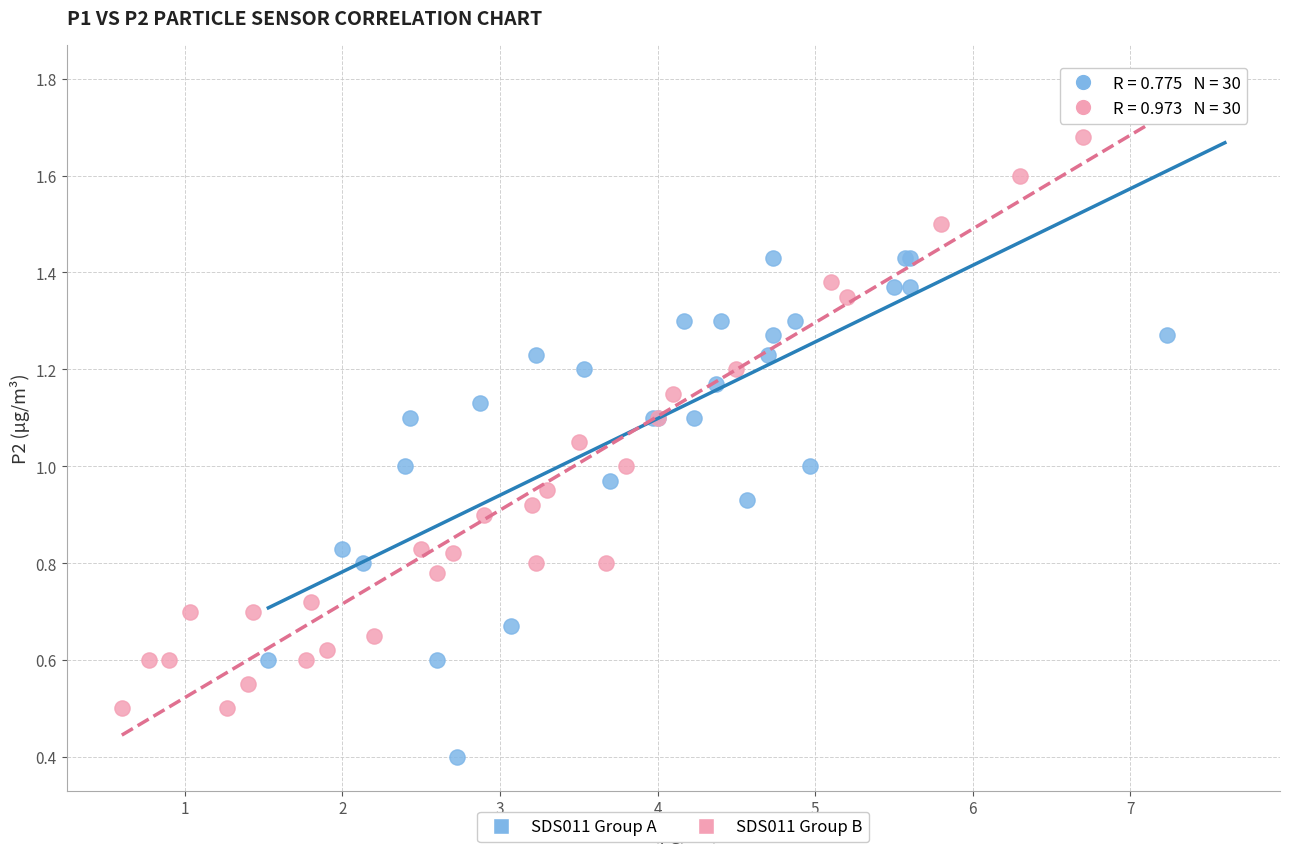

Which series contains the highest Y value?

SDS011 Group A